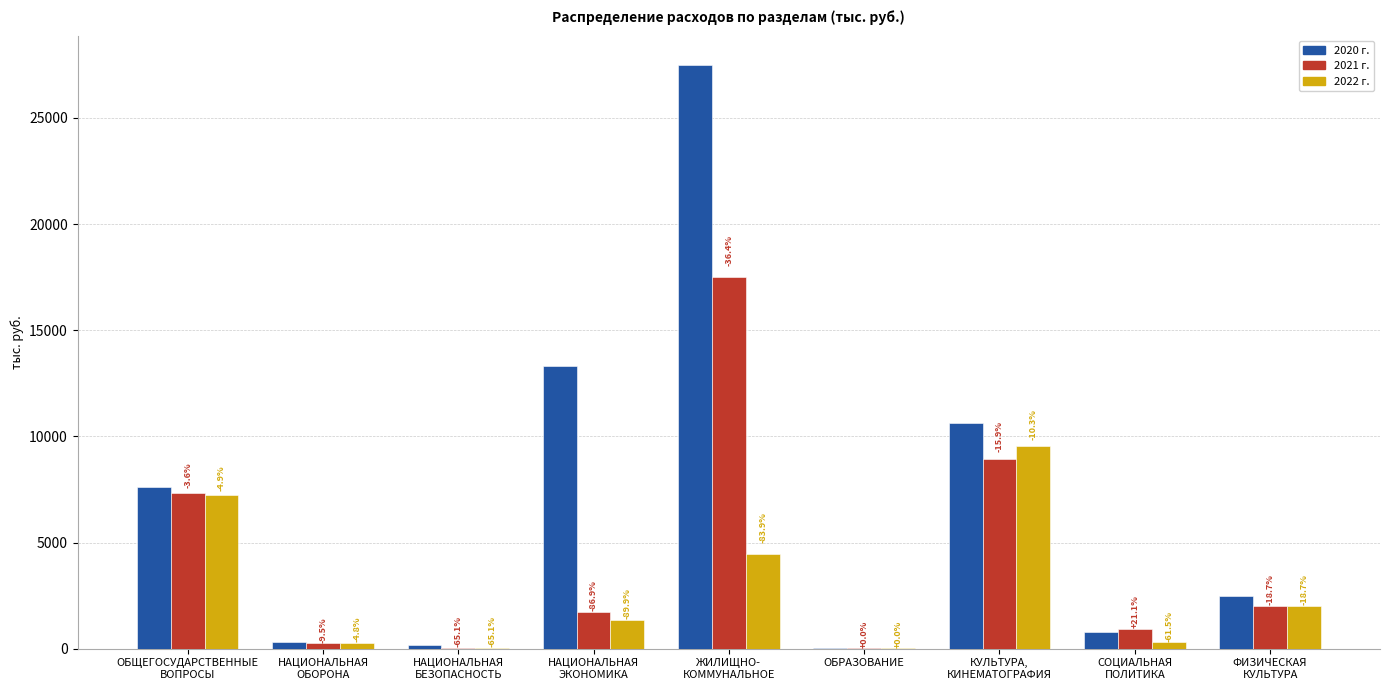

What is the lowest value of the 2022 г. series?

50.0